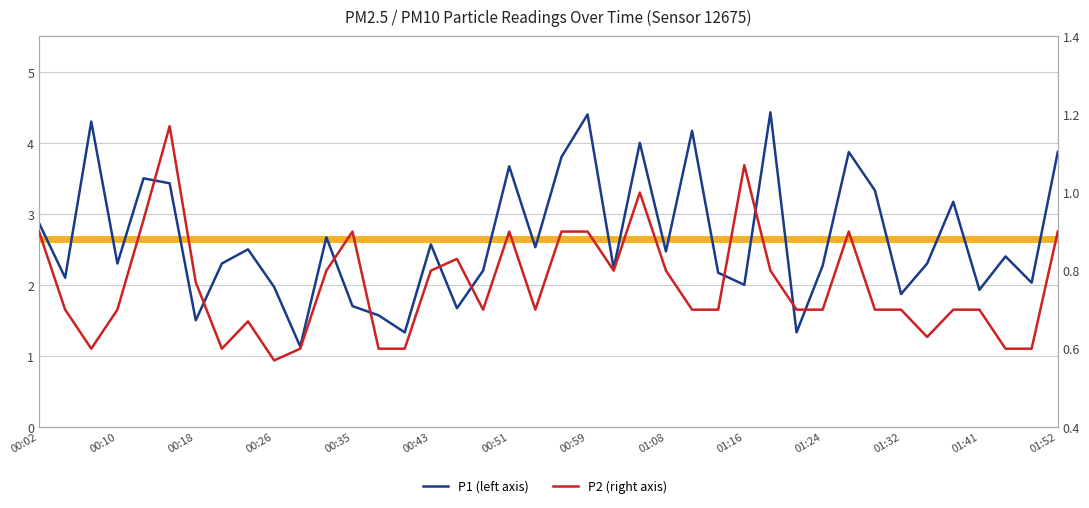

How many lines are shown in the chart?

2